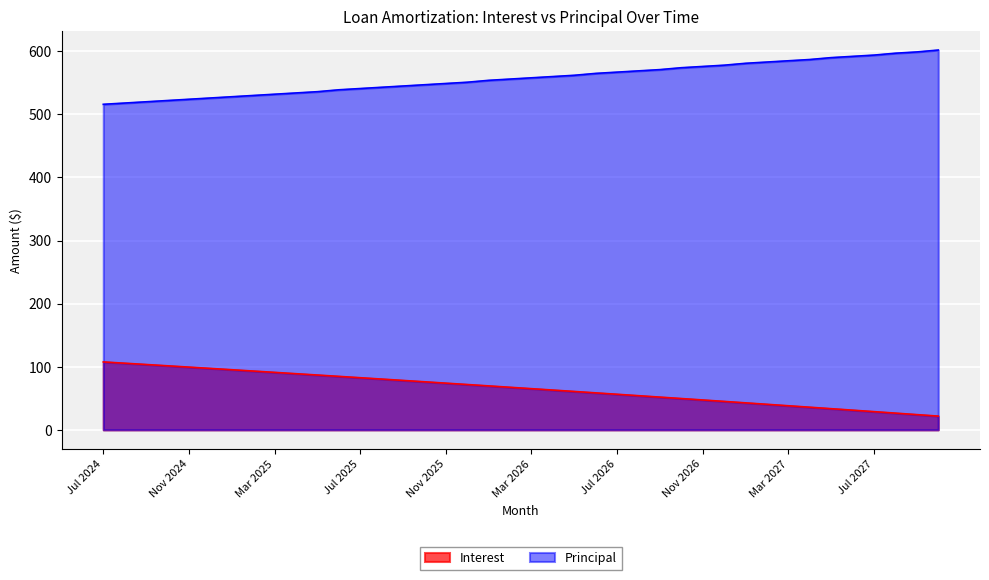

What is the maximum value shown in the chart?

602.0